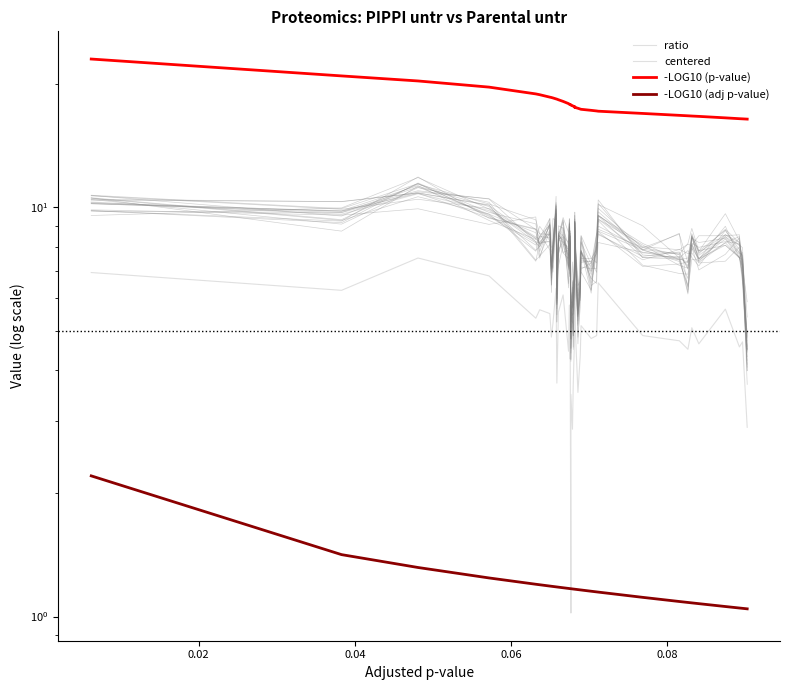

How many values in the -LOG10 (p-value) series exceed 17?

31